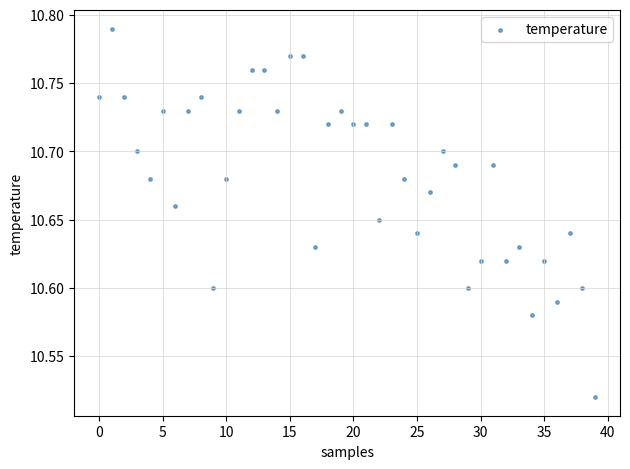

What is the range of Y values (max minus min)?

0.3